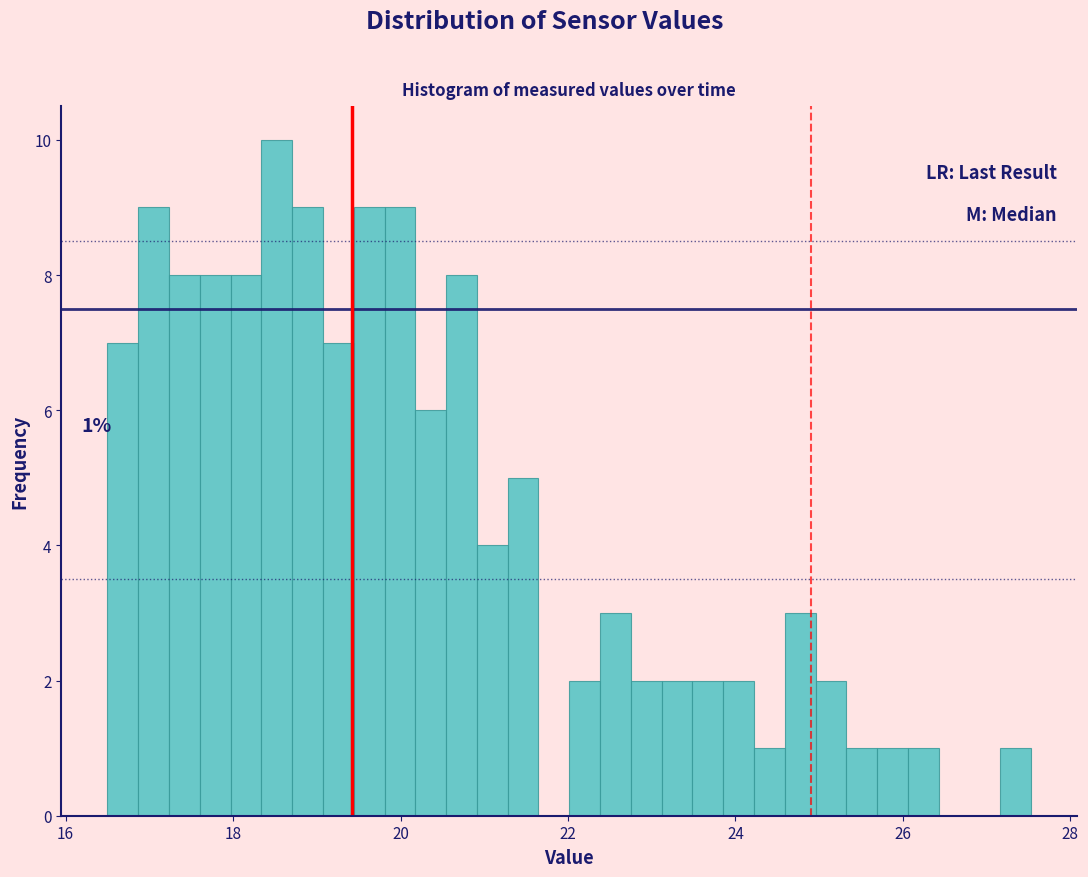

Around what value on the x-axis is the tallest bar? Give the approximate position of its centre, as read against the axis.

18.6